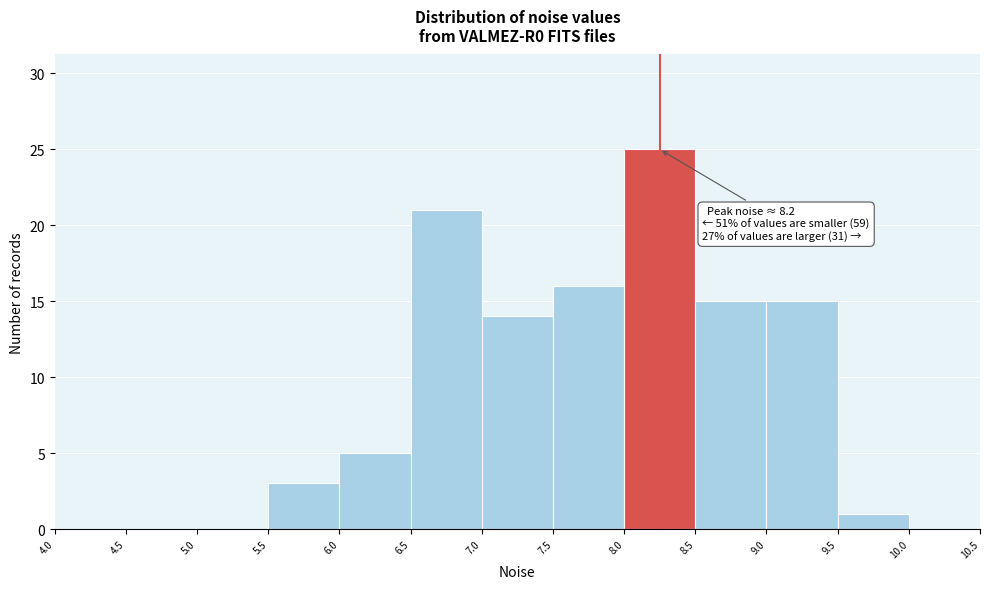

Which range on the x-axis has the tallest bar?

8.0 to 8.5